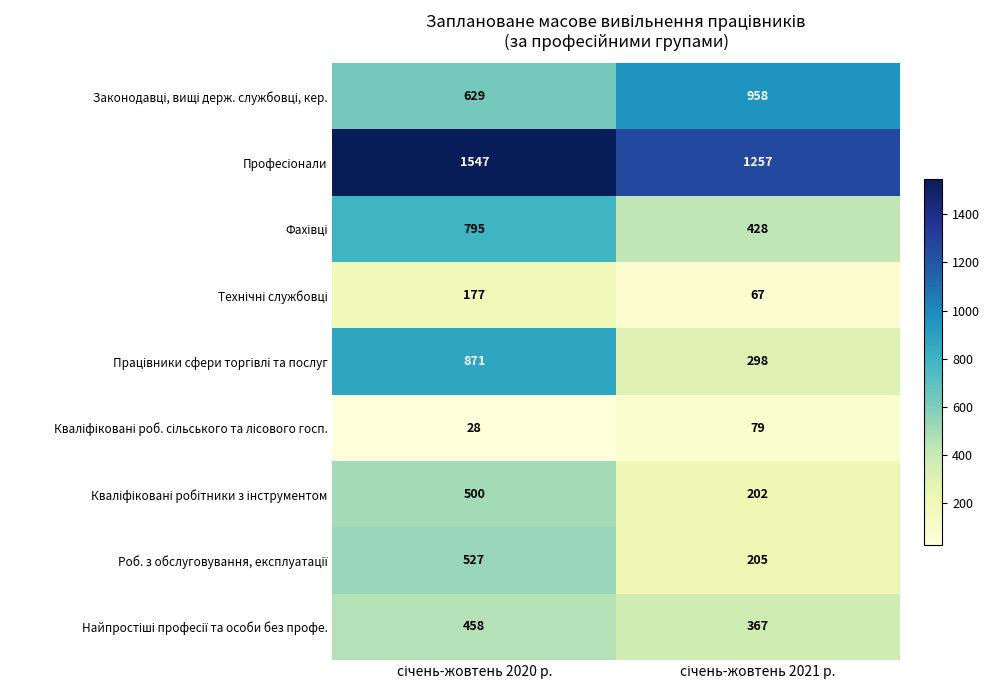

What is the maximum value shown in the chart?

1547